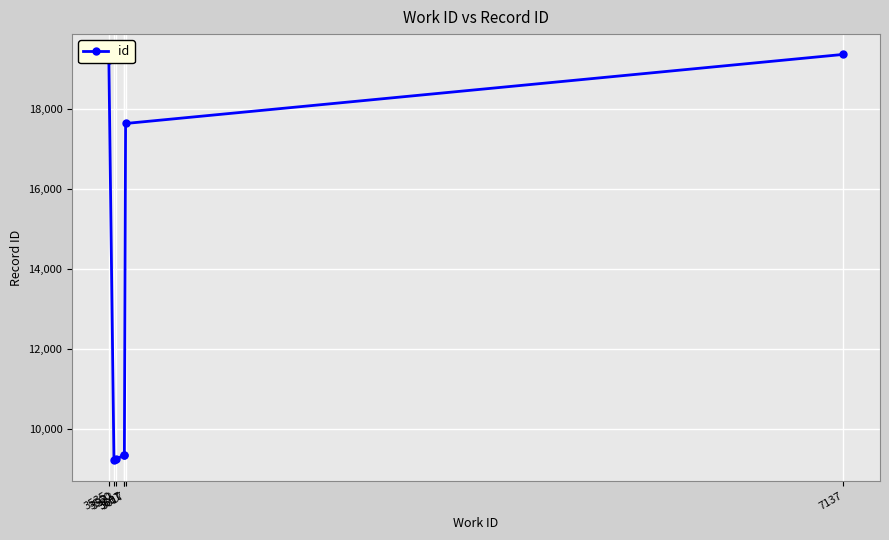

True or false: there are more than 2 points higher than both neighbors.

False